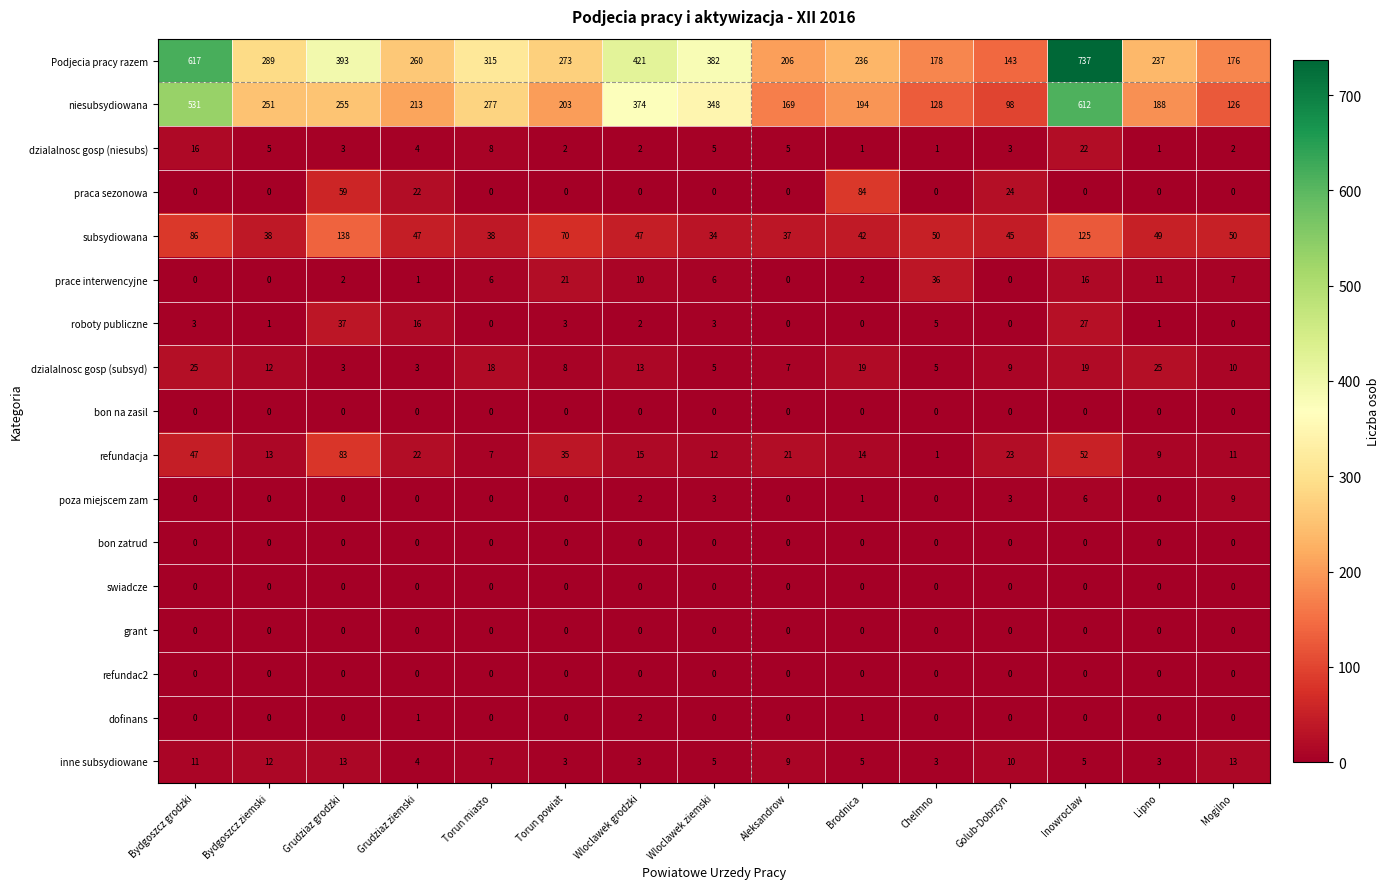

What is the difference between the highest and lowest values at Wloclawek grodzki?

421